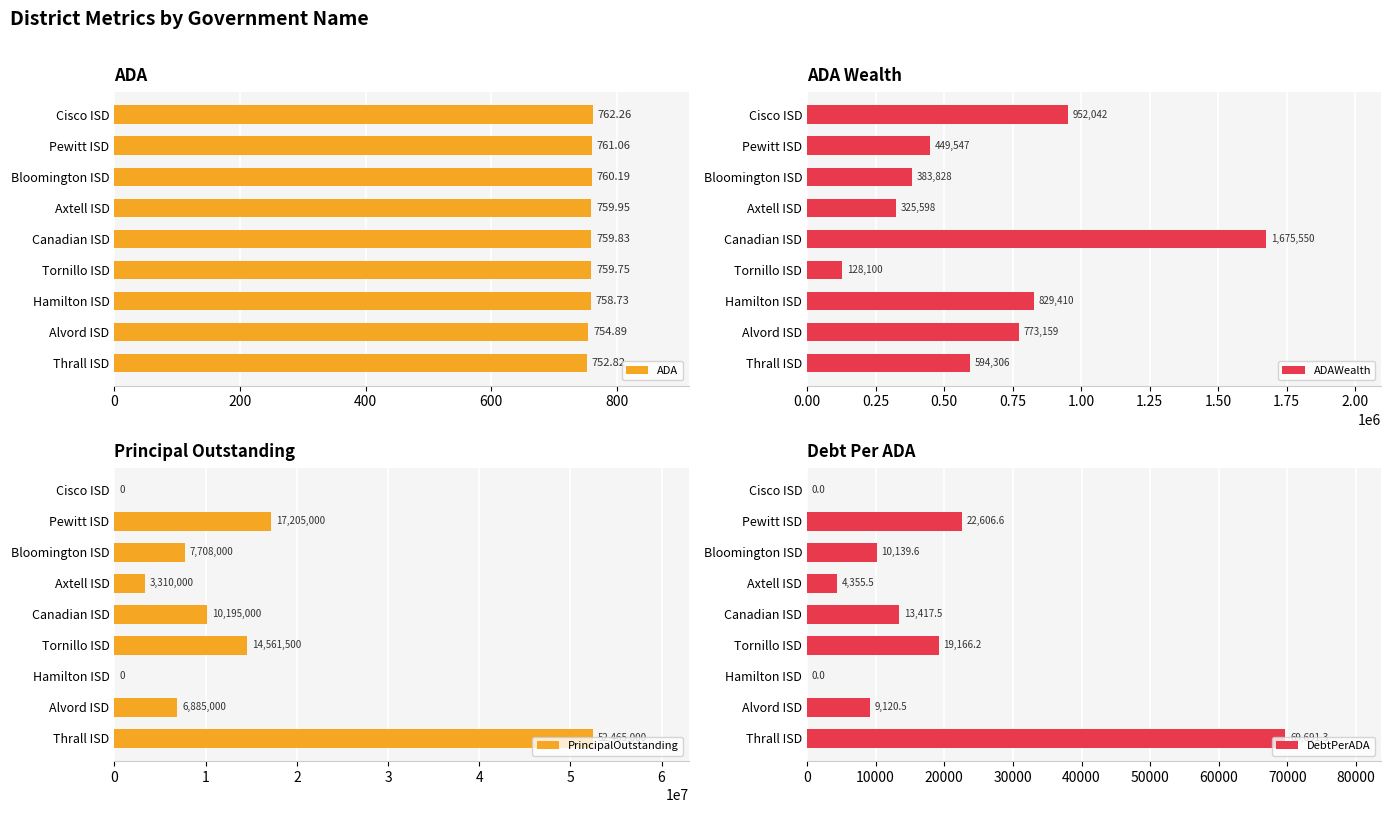

True or false: DebtPerADA has a value of 3645.9 at Bloomington ISD.

False